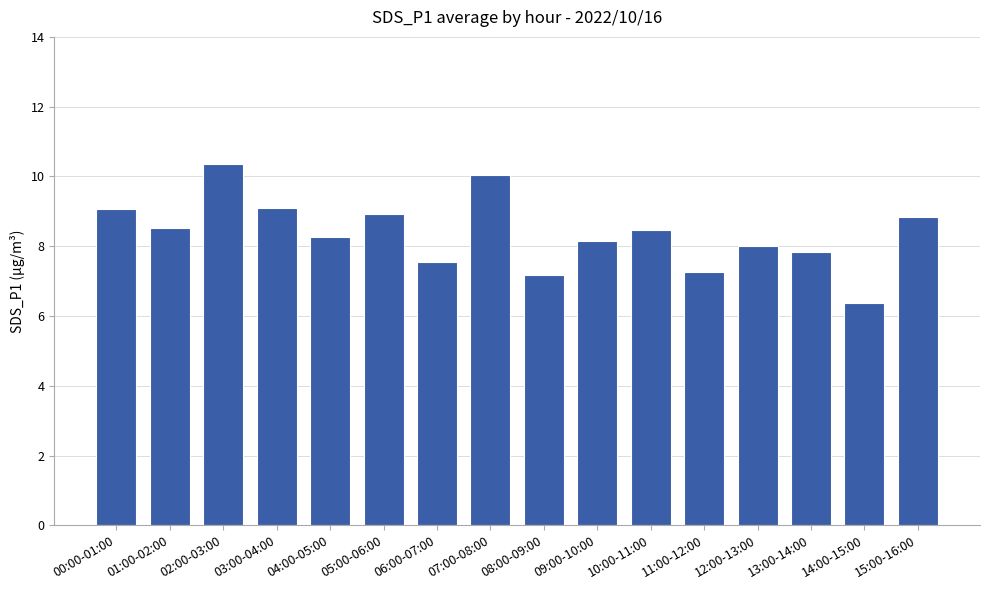

How many distinct data groups are displayed?

1